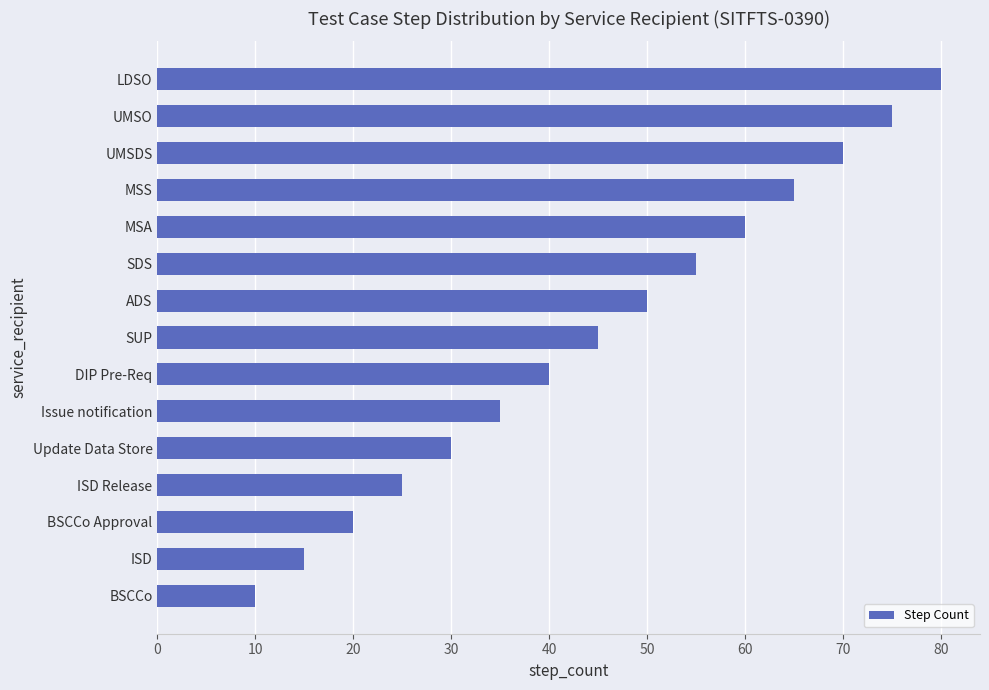

What is the change in value from DIP Pre-Req to SUP?

+5